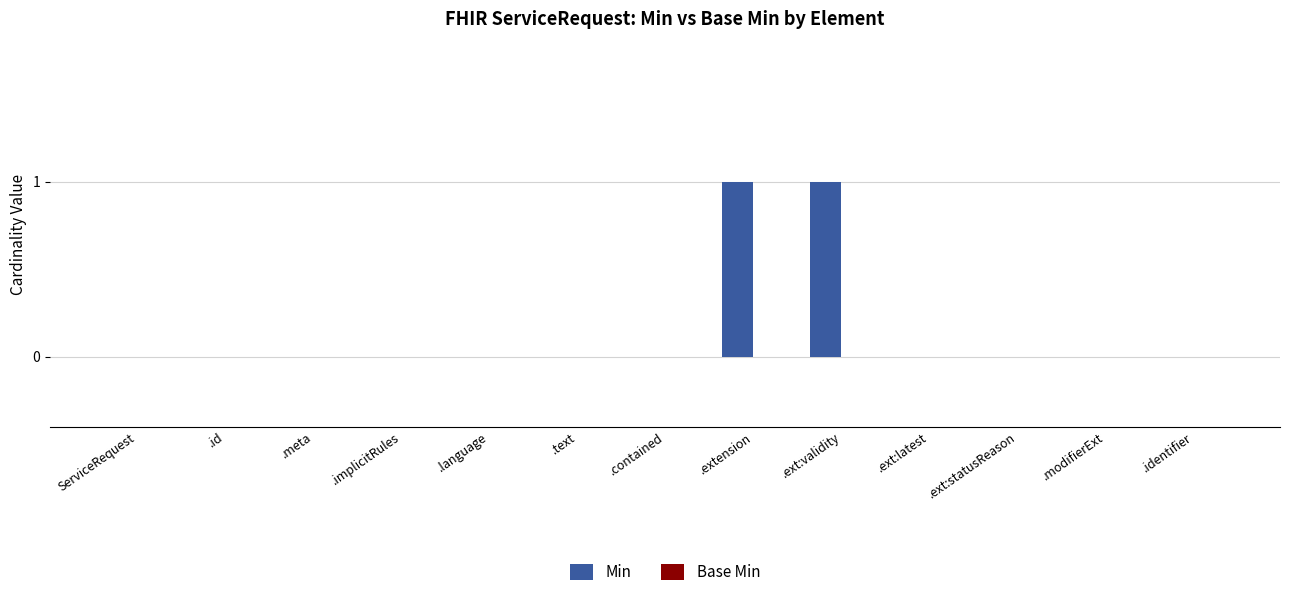

Which has a higher value, .extension or .id?

.extension